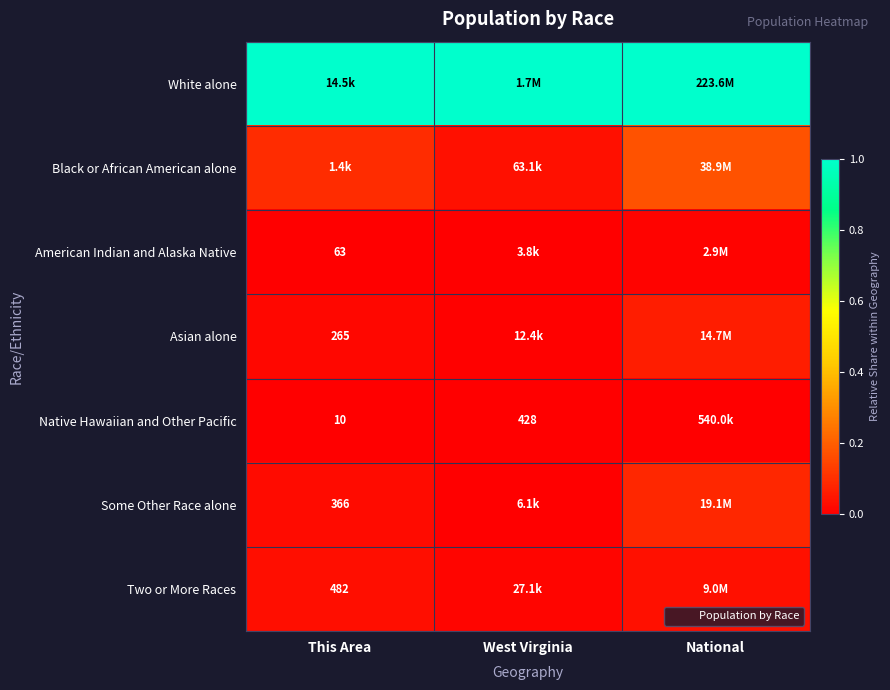

Rank the series at National from highest to lowest value.

White alone, Black or African American alone, Some Other Race alone, Asian alone, Two or More Races, American Indian and Alaska Native, Native Hawaiian and Other Pacific